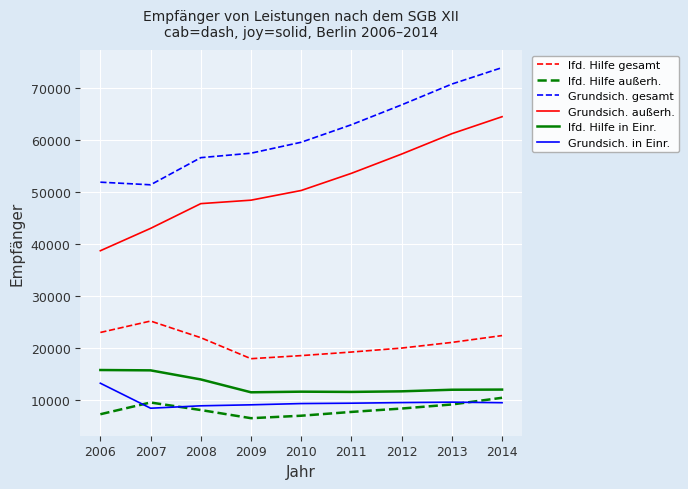

The Grundsich. außerh. series shows 43025 at 2007. True or false?

True